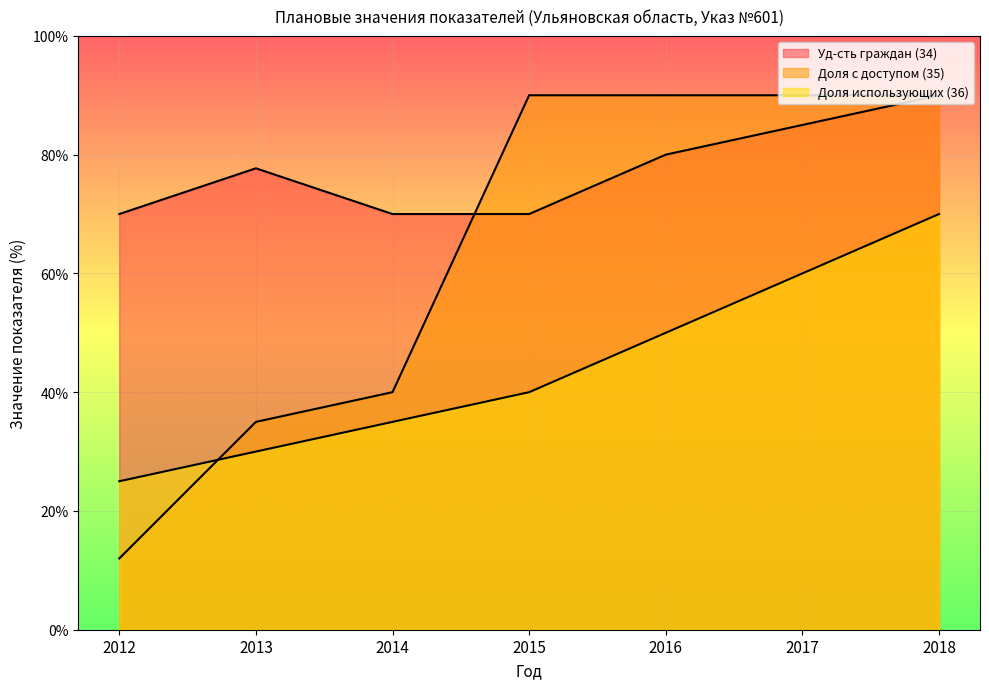

What is the difference between the maximum and minimum values?

78.0